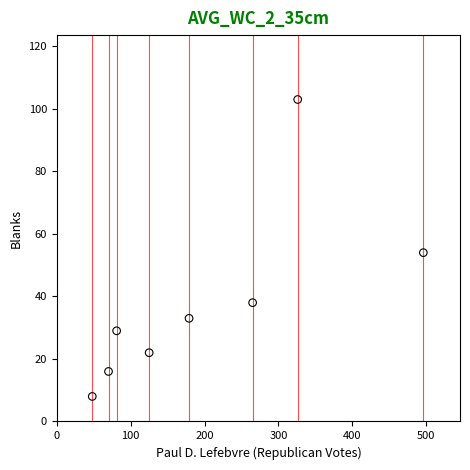

What is the average X value?

199